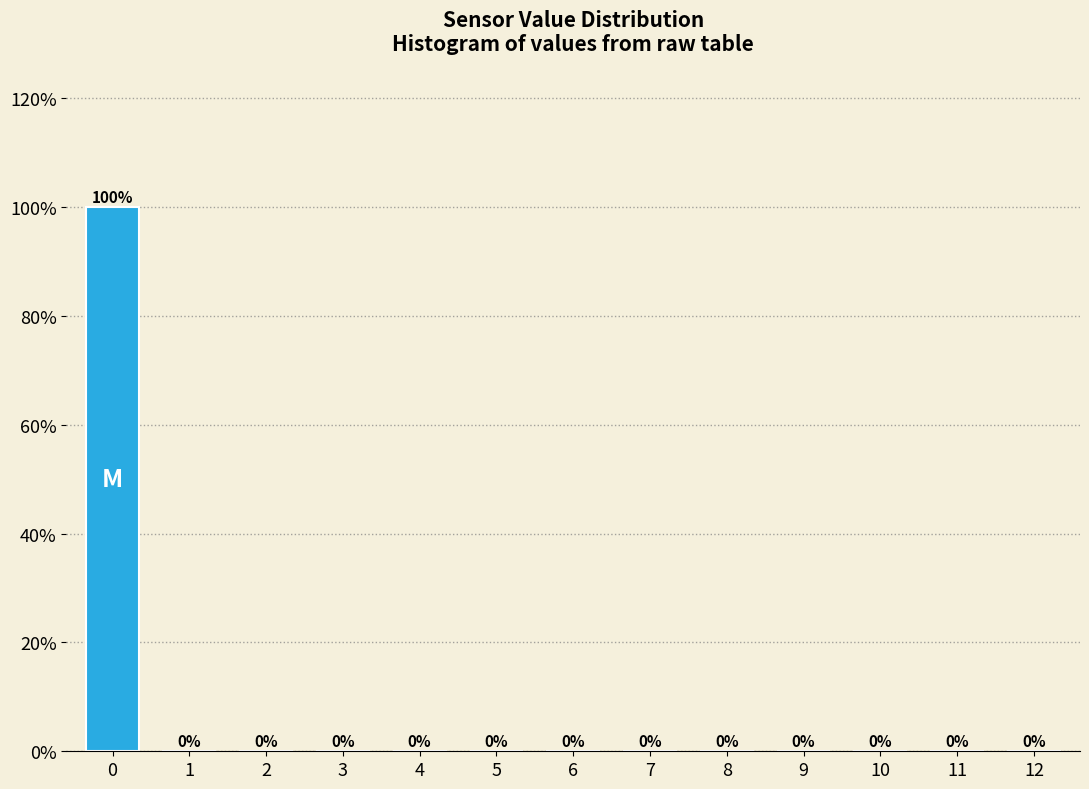

Reading left to right, extract all data points from this chart.

0=100	1=0	2=0	3=0	4=0	5=0	6=0	7=0	8=0	9=0	10=0	11=0	12=0